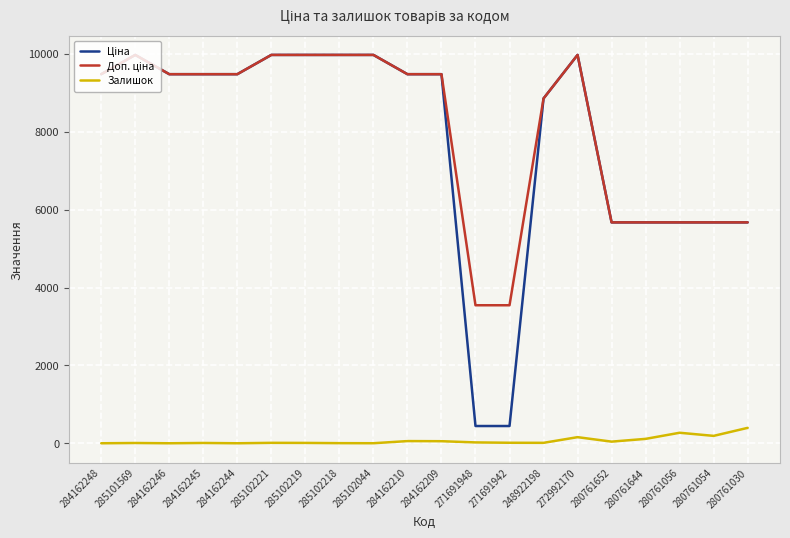

What is the maximum value shown in the chart?

9975.0